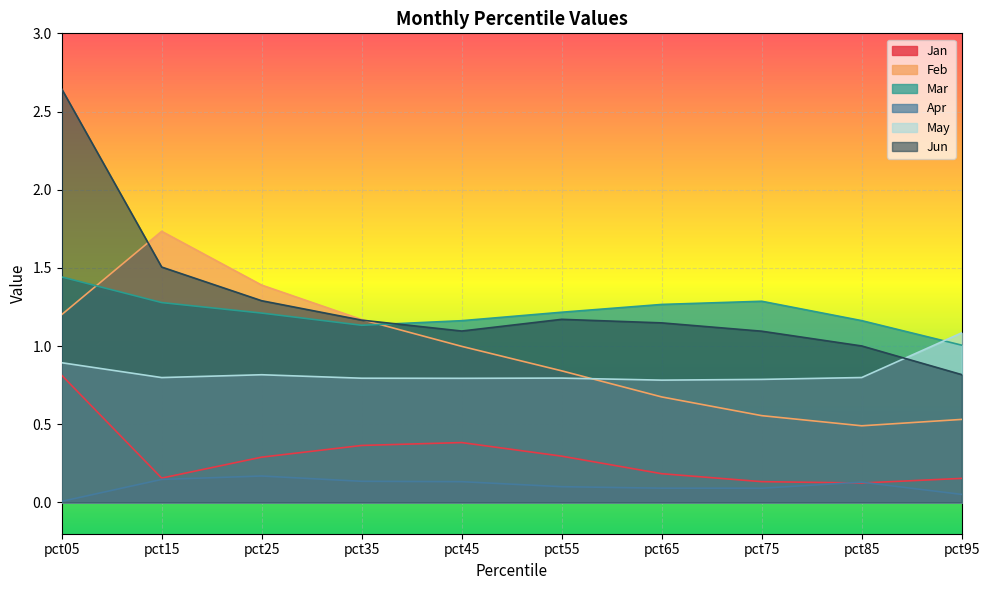

How many series are shown in this chart?

6